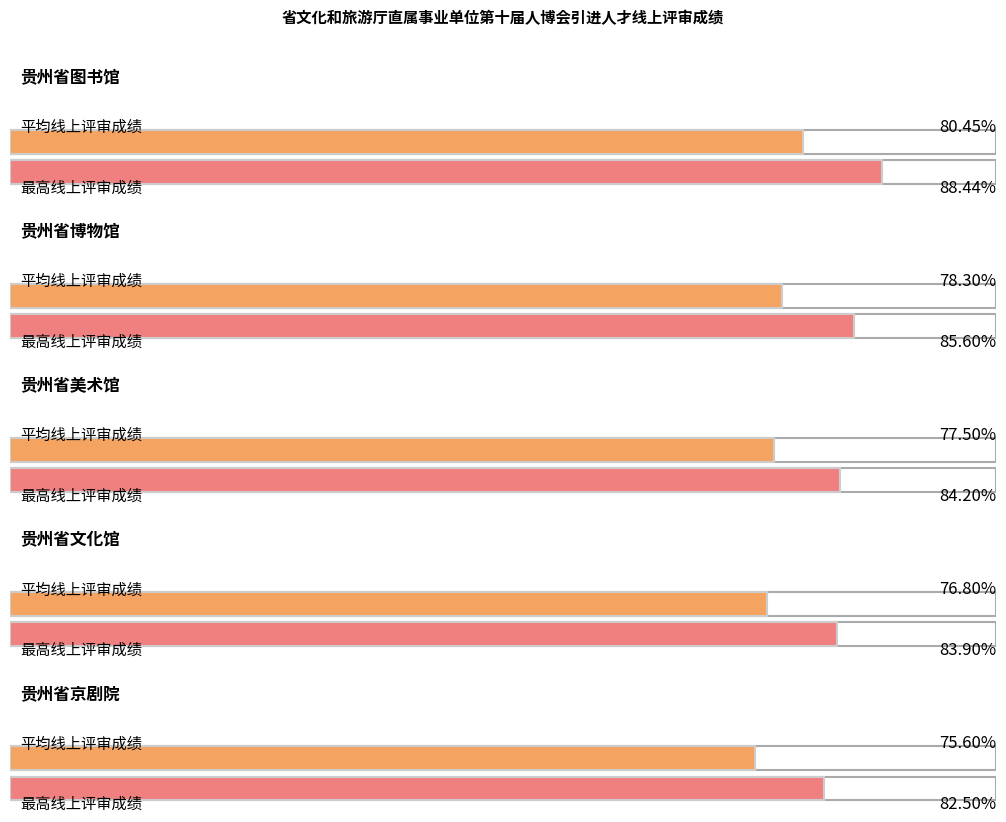

Is it true that the value at 王荣艳 is 39.7?

False